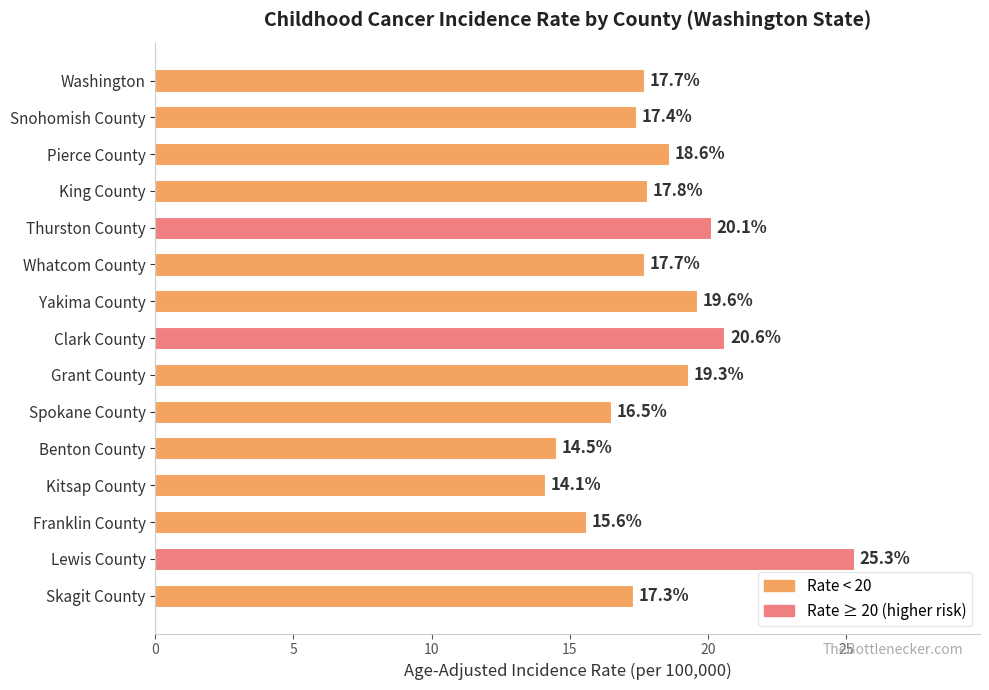

What is the difference between the values at Franklin County and Washington?

2.1